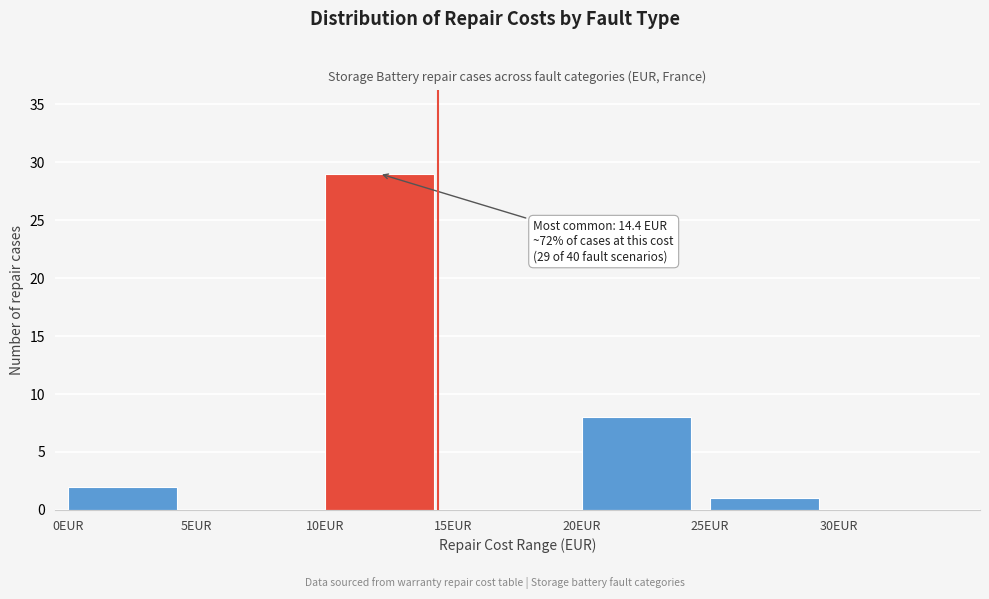

Over which range of the x-axis is the bar tallest?

10 to 15